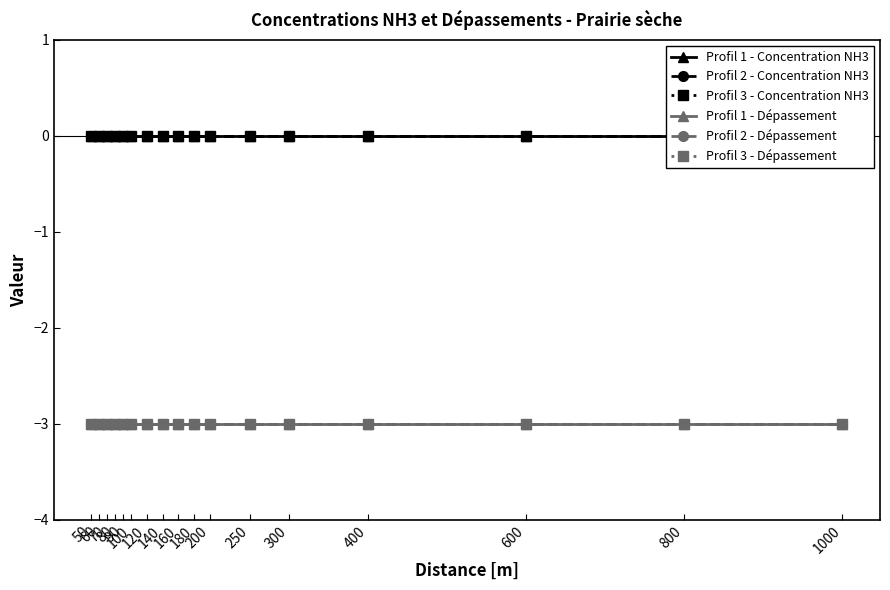

What are all the series names shown in the legend?

Profil 1 - Concentration NH3, Profil 2 - Concentration NH3, Profil 3 - Concentration NH3, Profil 1 - Dépassement, Profil 2 - Dépassement, Profil 3 - Dépassement